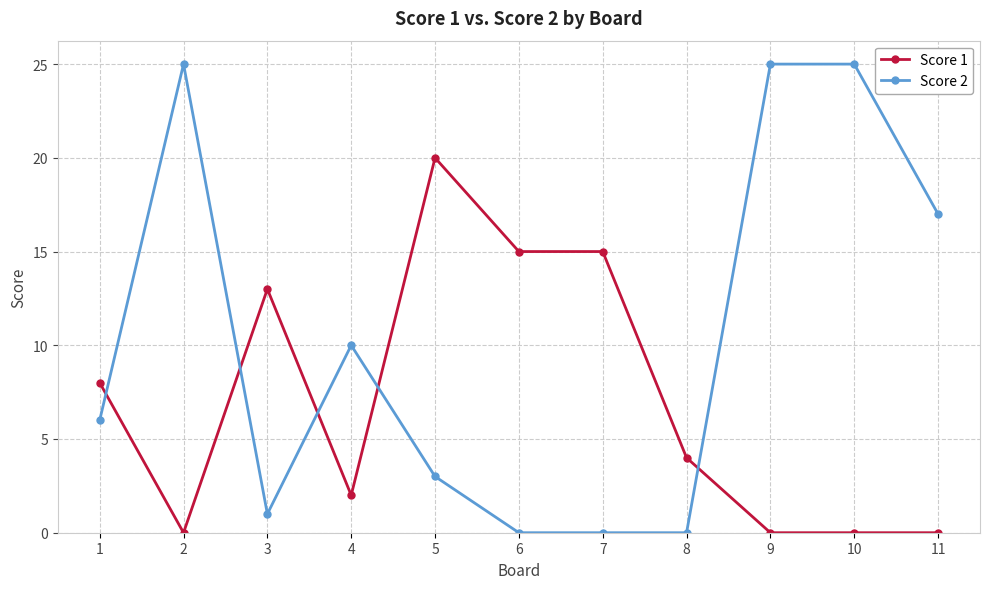

What is the sum of all Score 1 values?

77